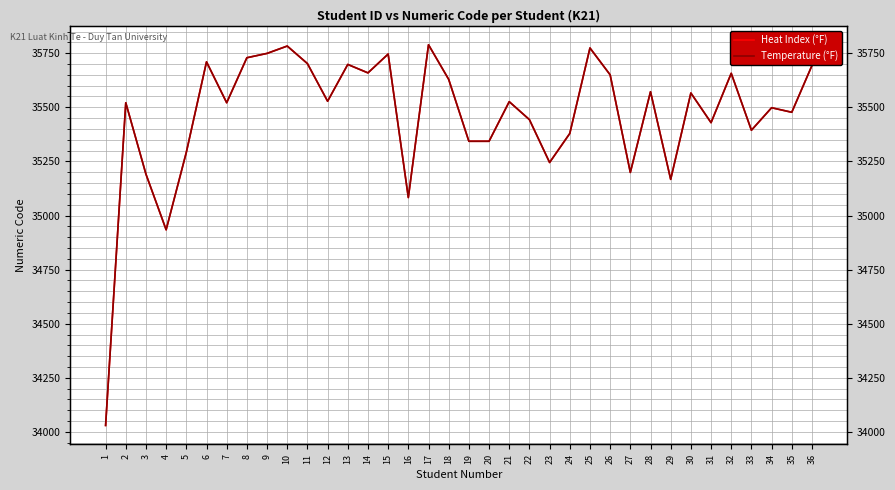

Reading left to right, what are all the values shown in this chart?

Heat Index (°F): 1=34030	2=35521	3=35191	4=34934	5=35292	6=35710	7=35521	8=35729	9=35749	10=35783	11=35702	12=35528	13=35698	14=35659	15=35746	16=35083	17=35789	18=35629	19=35343	20=35343	21=35526	22=35443	23=35245	24=35379	25=35774	26=35650	27=35199	28=35572	29=35167	30=35566	31=35429	32=35657	33=35394	34=35498	35=35477	36=35693
Temperature (°F): 1=34030	2=35521	3=35191	4=34934	5=35292	6=35710	7=35521	8=35729	9=35749	10=35783	11=35702	12=35528	13=35698	14=35659	15=35746	16=35083	17=35789	18=35629	19=35343	20=35343	21=35526	22=35443	23=35245	24=35379	25=35774	26=35650	27=35199	28=35572	29=35167	30=35566	31=35429	32=35657	33=35394	34=35498	35=35477	36=35693